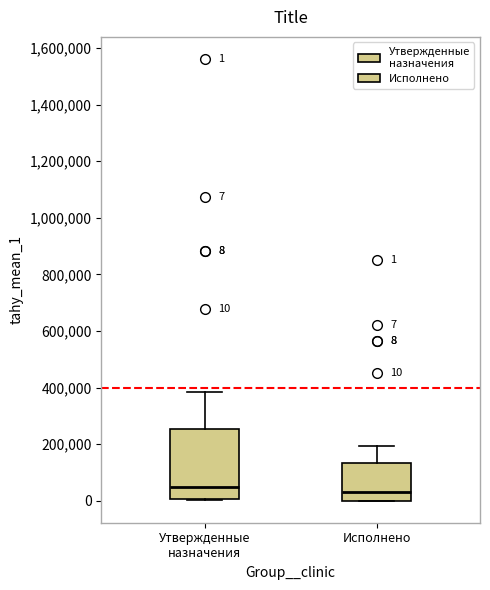

Which box is the tallest, from its lower edge to its upper edge?

Утвержденные назначения